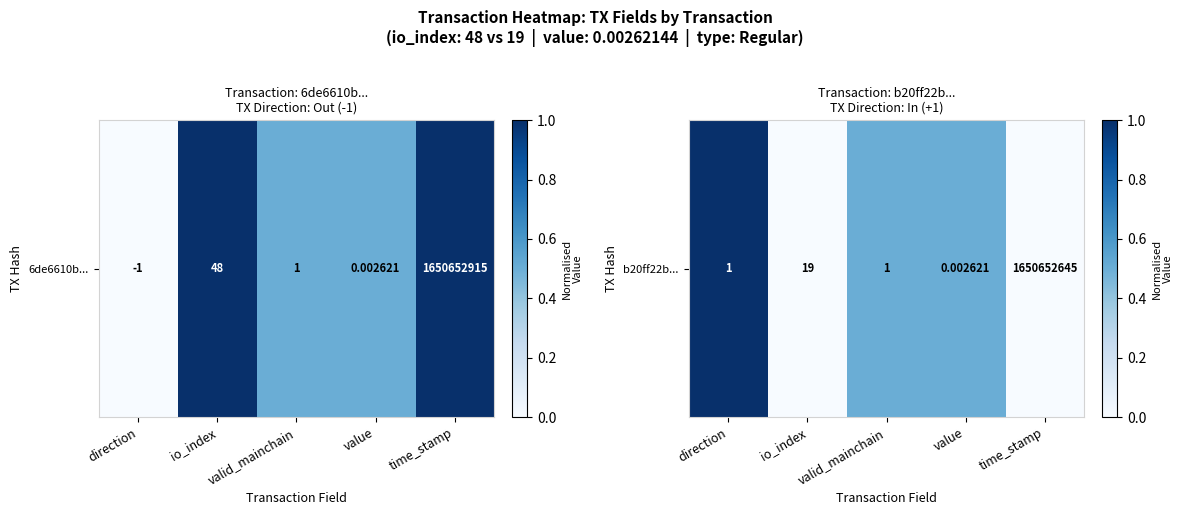

List the labels in order of value, smallest first.

io_index, time_stamp, valid_mainchain, value, direction